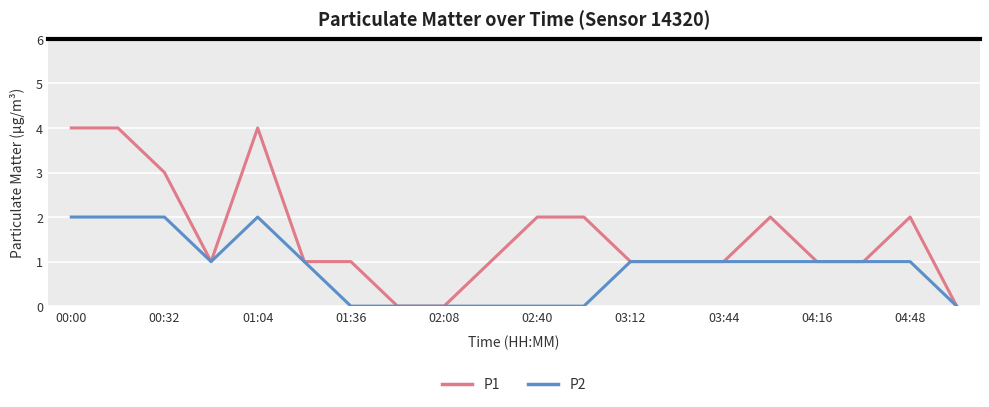

List the series in order of their peak value, lowest first.

P2, P1